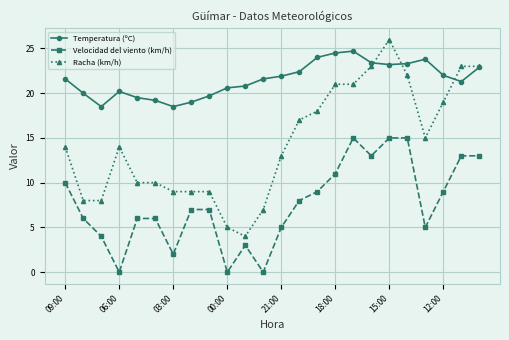

What are all the series names shown in the legend?

Temperatura (ºC), Velocidad del viento (km/h), Racha (km/h)